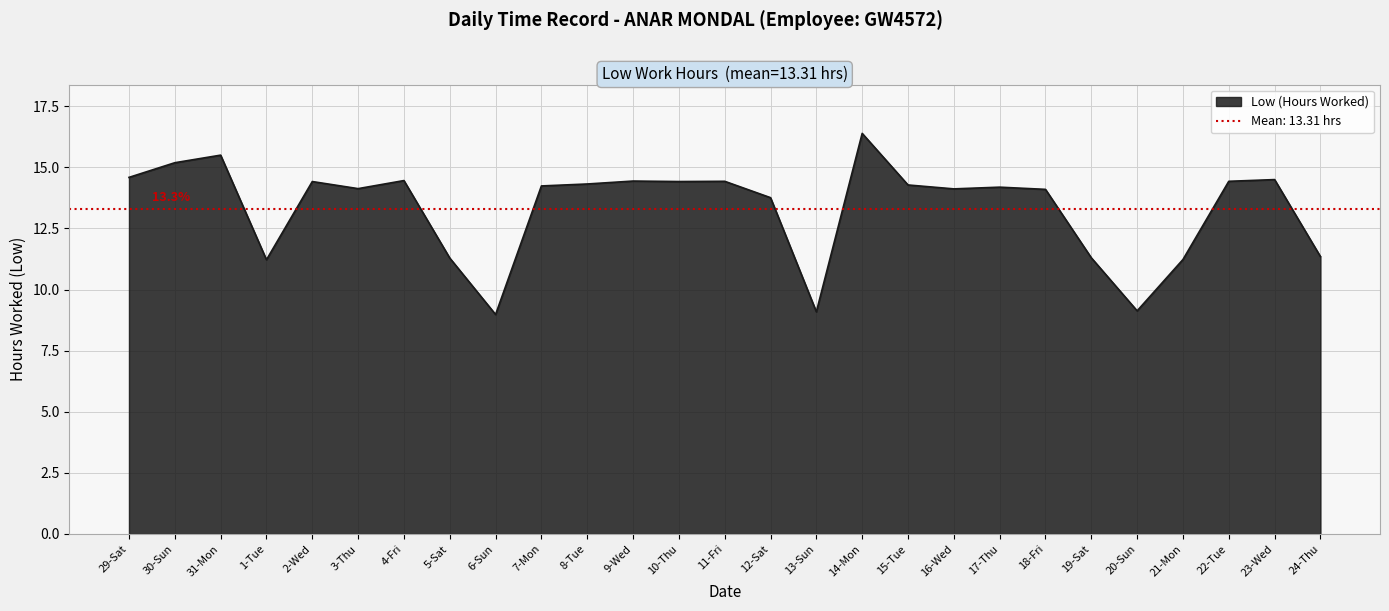

What is the difference between the second highest and second lowest values?

6.4